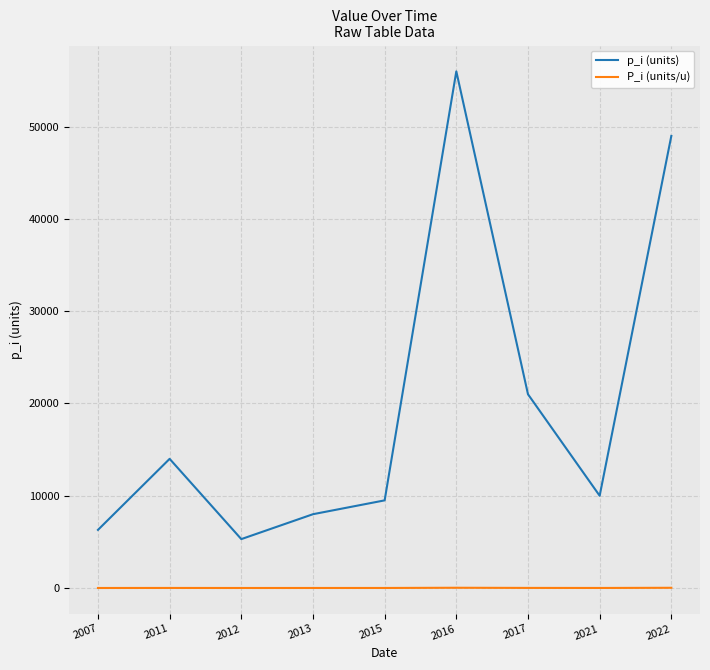

Which series changed the most between 2016 and 2017?

p_i (units)